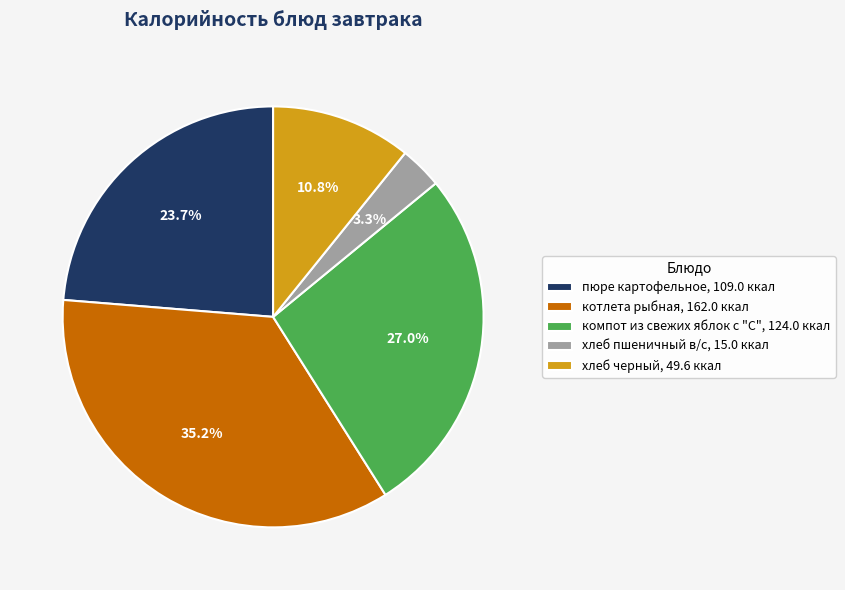

To the nearest percent, what percentage of the pie is хлеб черный?

11%